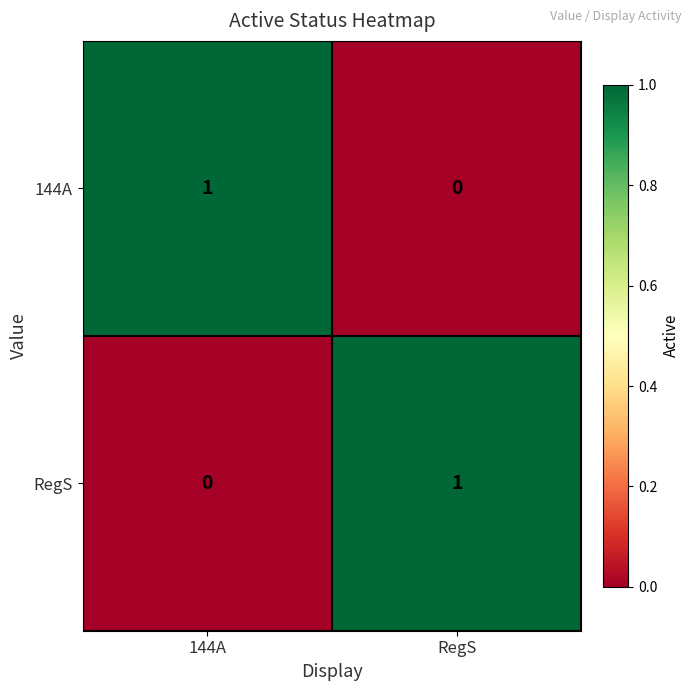

The value of 144A at 144A is 1. True or false?

True